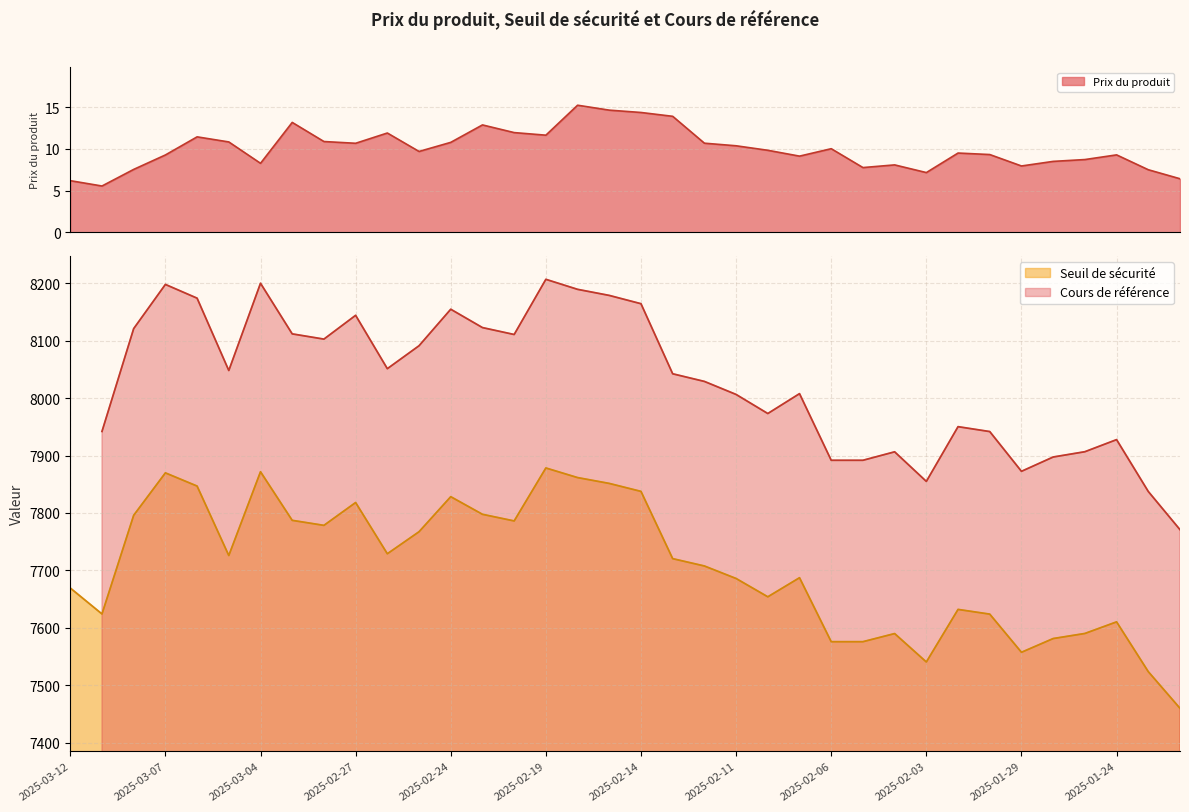

What is the maximum value shown in the chart?

7878.3